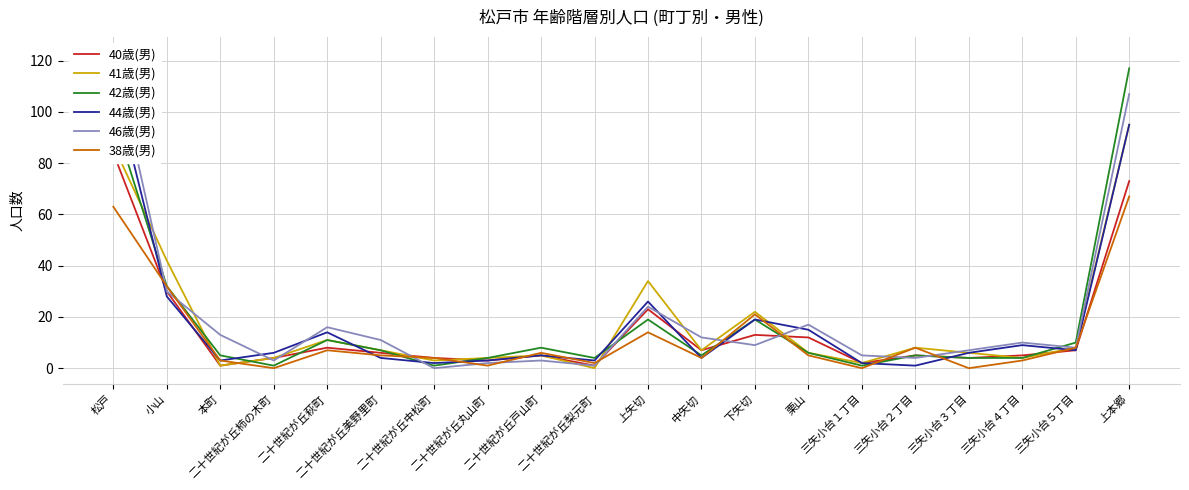

What is the label of the 9th point from the left?

二十世紀が丘戸山町